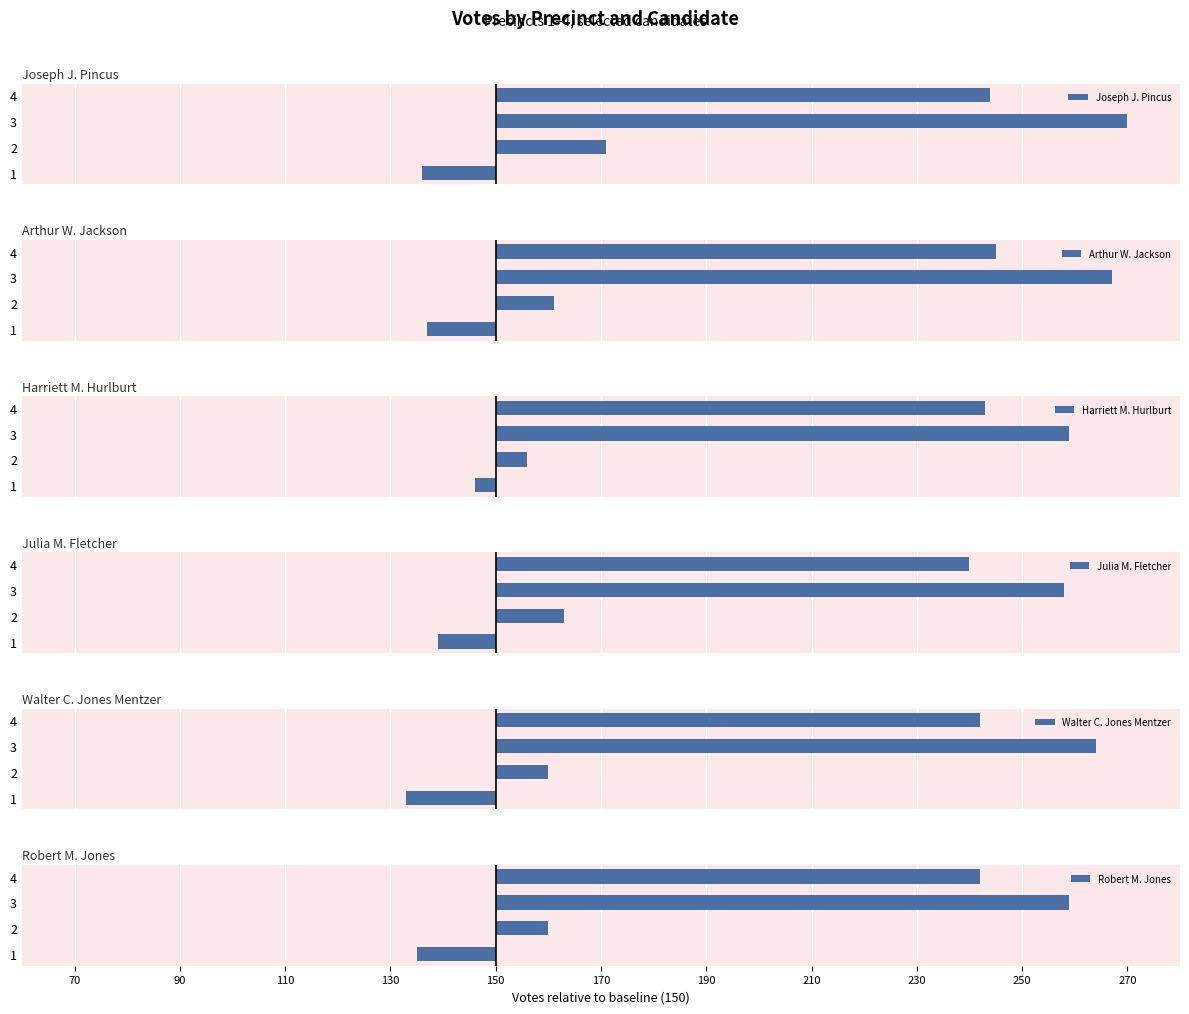

True or false: Joseph J. Pincus has a value of -9 at 1.

False